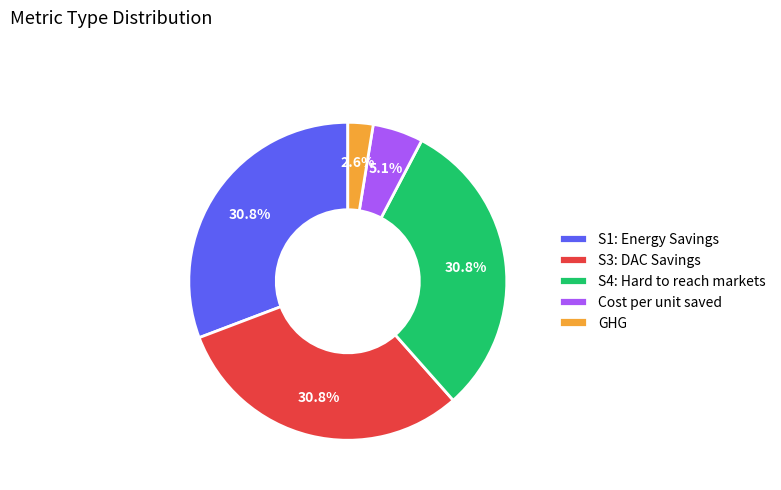

Which category has the smallest portion of the pie?

GHG